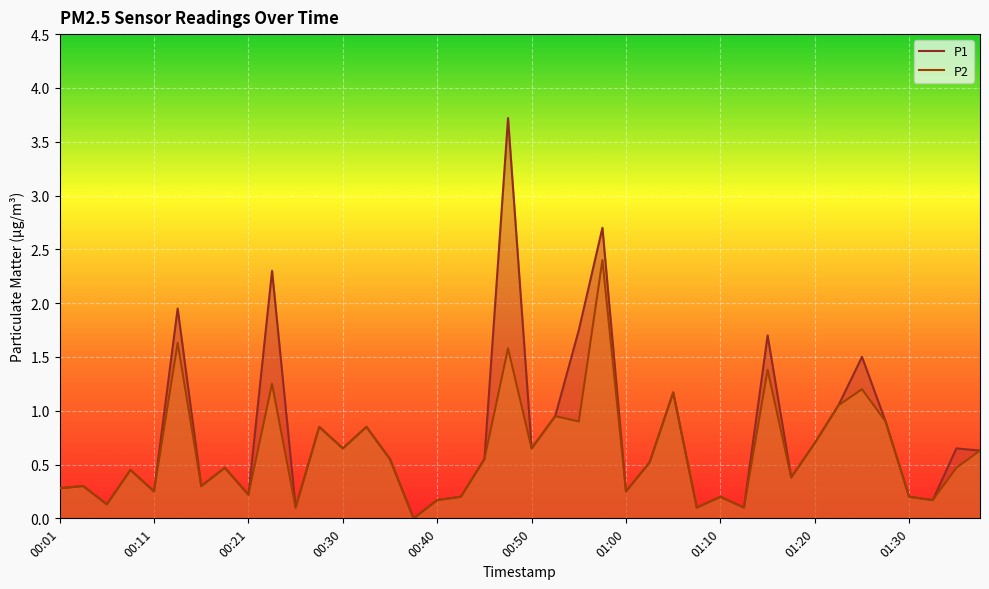

At how many categories does at least one series exceed 3?

1